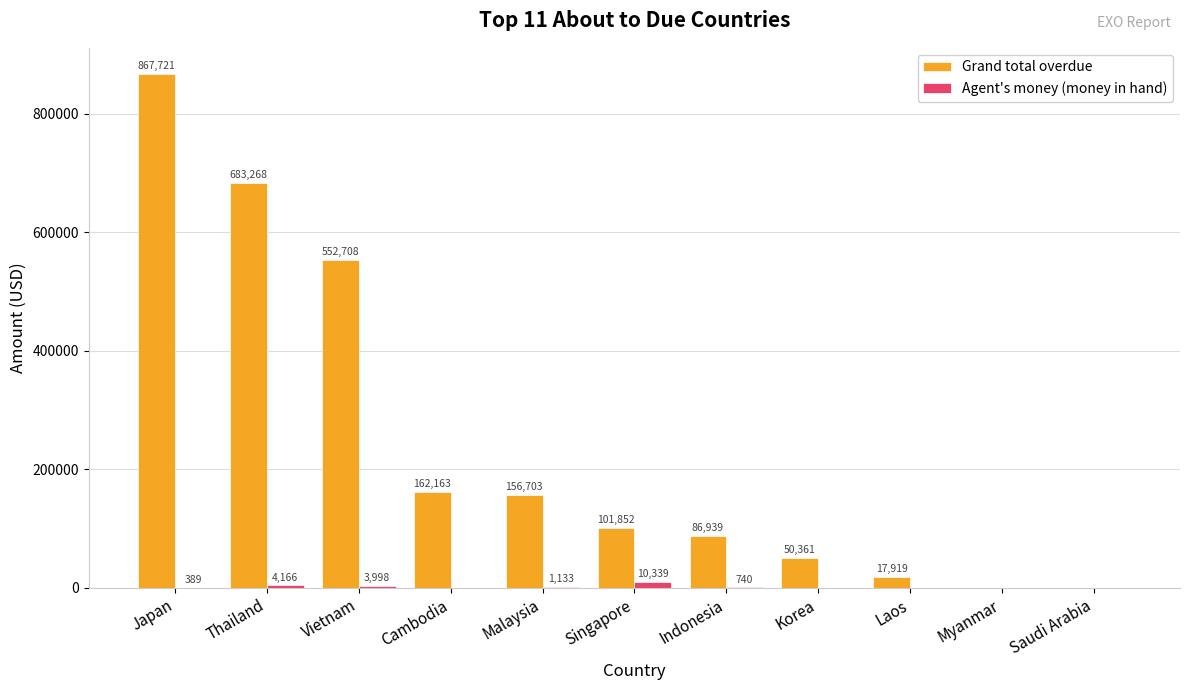

Are the bars grouped side by side (vs. stacked)?

Yes